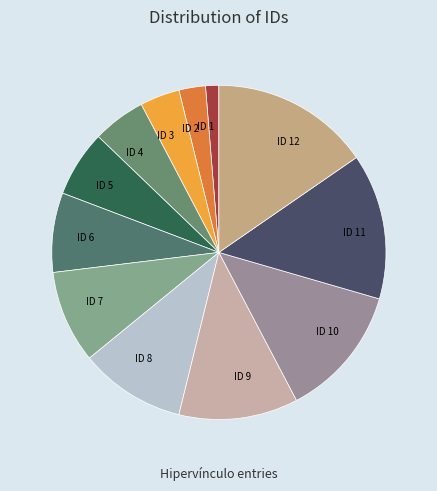

Count the number of slices in the pie.

12